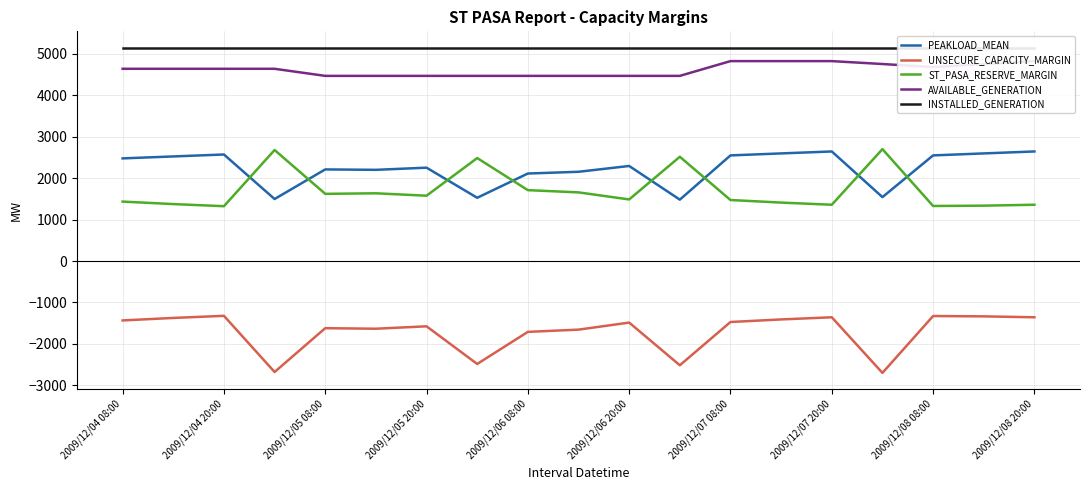

What is the highest value of the PEAKLOAD_MEAN series?

2642